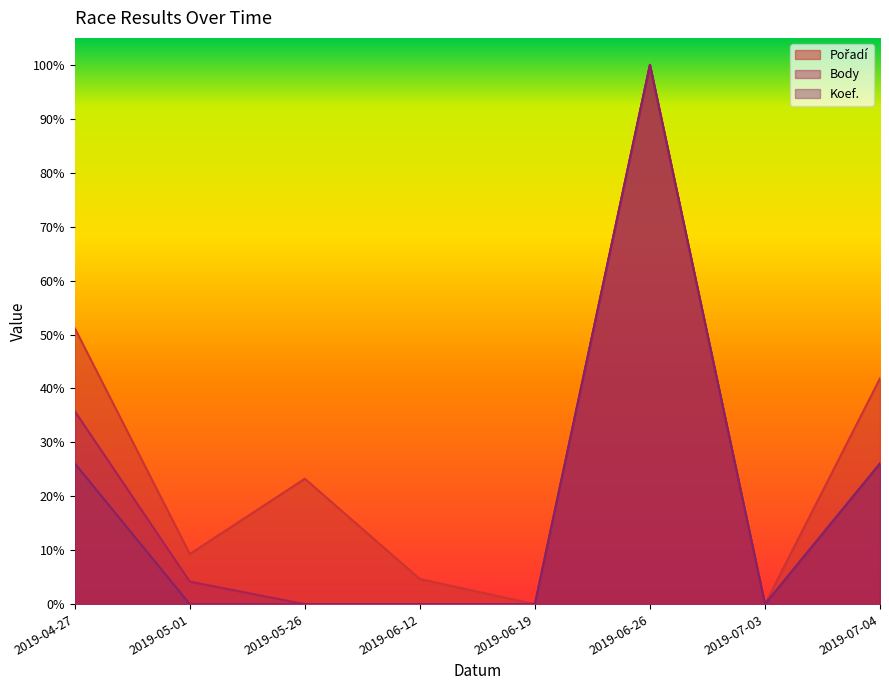

Which series has the widest spread of values?

Body